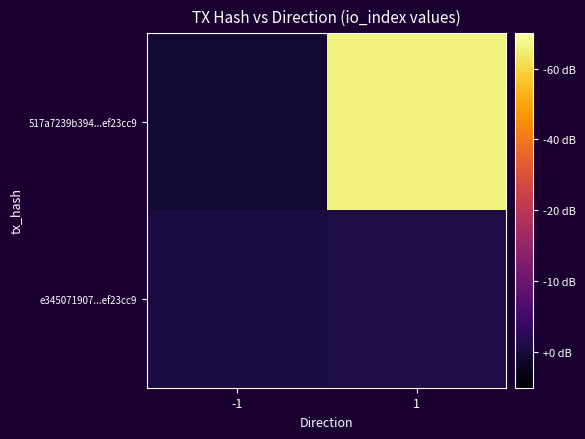

Count the number of categories in the chart.

2